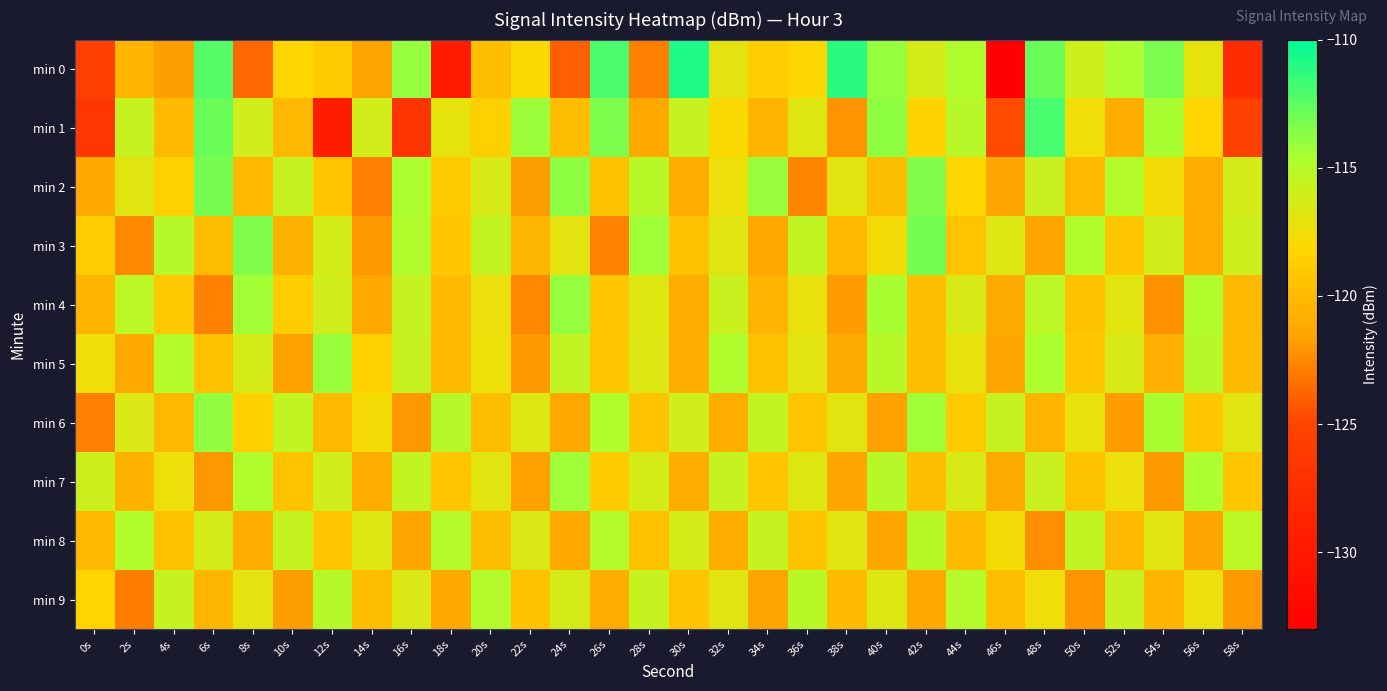

Rank the series at 10s from highest to lowest value.

min 6, min 8, min 2, min 0, min 4, min 7, min 1, min 3, min 5, min 9